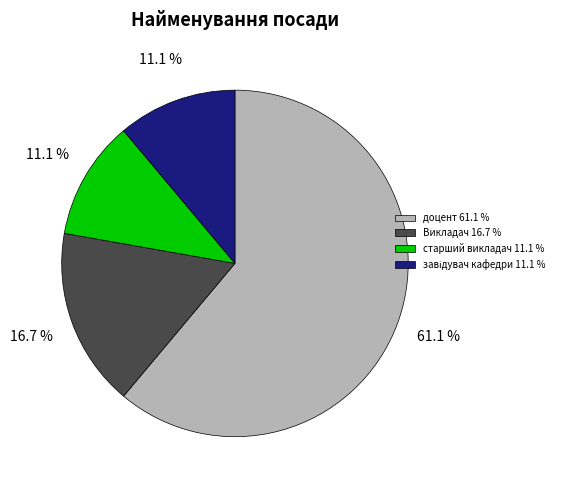

To the nearest percent, what is the average slice percentage?

25%